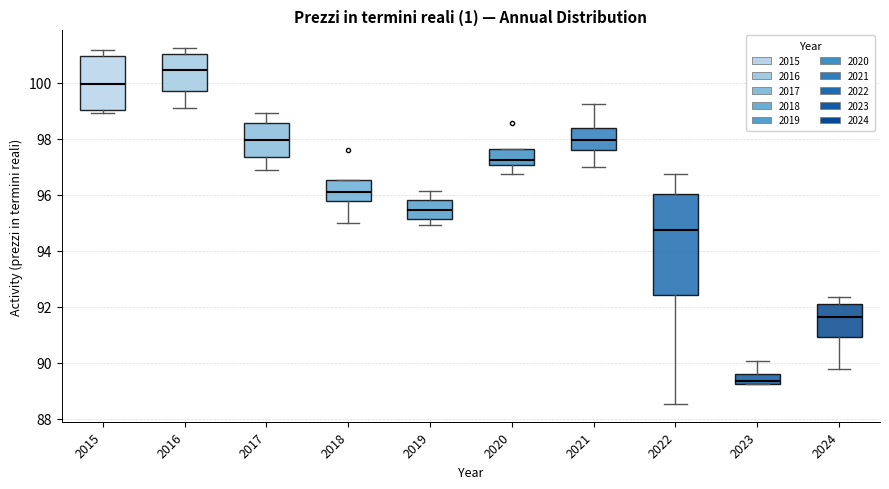

Which box has the lowest median line?

2023